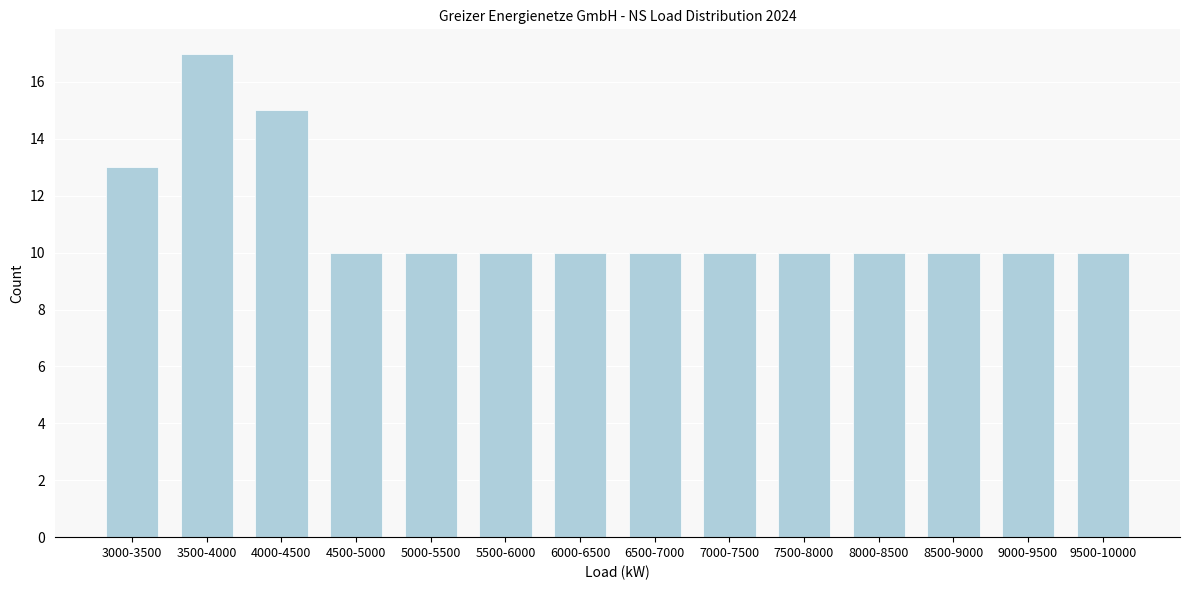

Reading left to right, list all the values displayed in this chart.

3000-3500=13	3500-4000=17	4000-4500=15	4500-5000=10	5000-5500=10	5500-6000=10	6000-6500=10	6500-7000=10	7000-7500=10	7500-8000=10	8000-8500=10	8500-9000=10	9000-9500=10	9500-10000=10